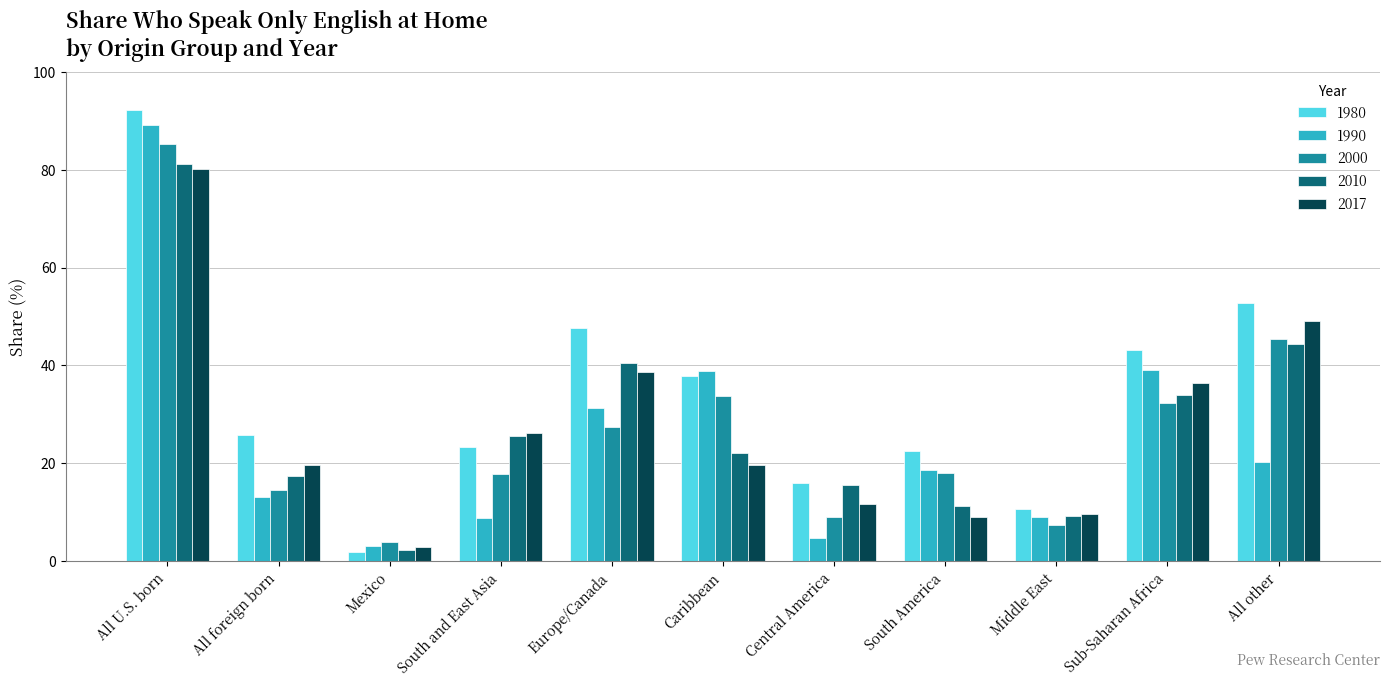

Is it true that 2010 equals 53.9 at Sub-Saharan Africa?

False